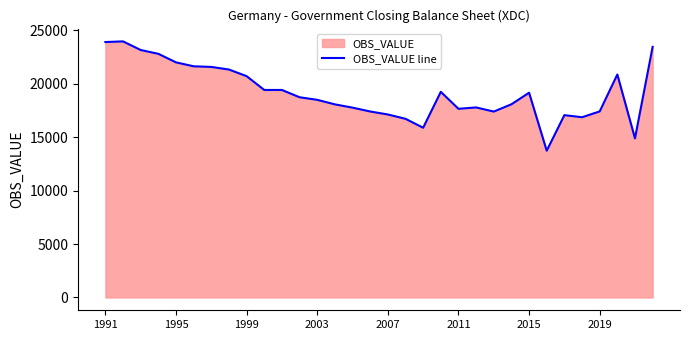

Count the number of data series in this chart.

1